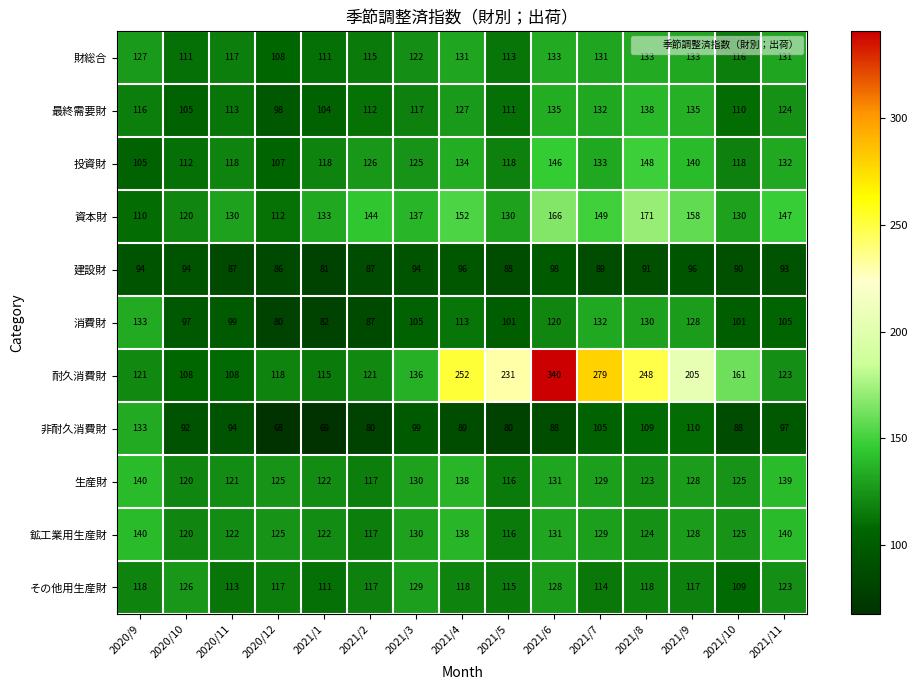

What is the difference between the second highest and second lowest values in the 非耐久消費財 series?

41